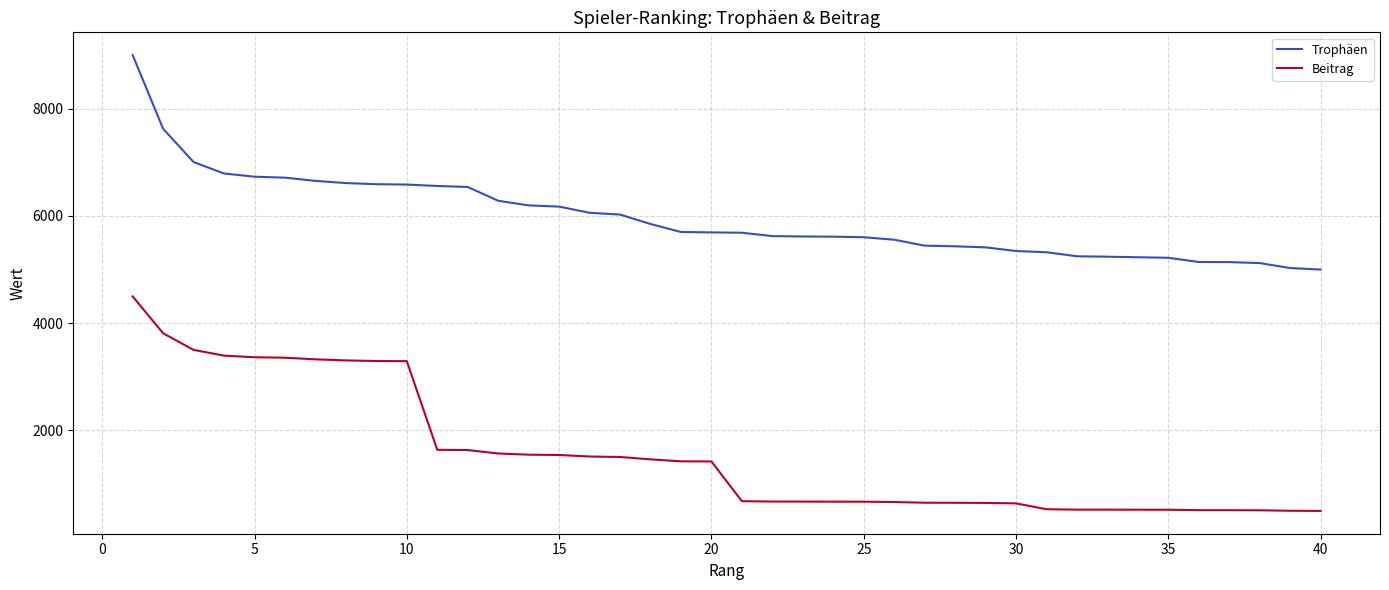

True or false: Beitrag and Trophäen cross at least once.

False